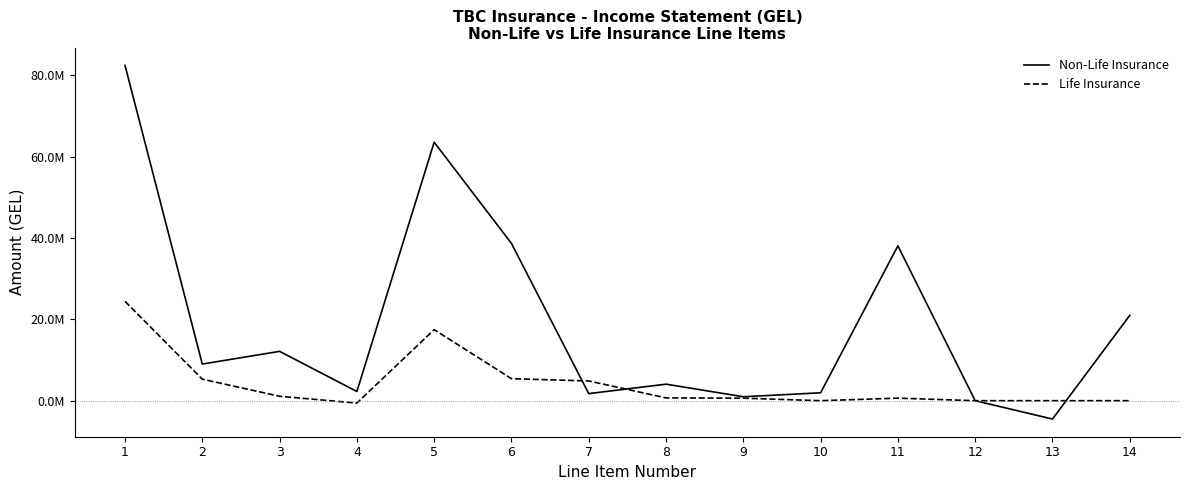

What is the minimum value for Non-Life Insurance?

-4510219.6